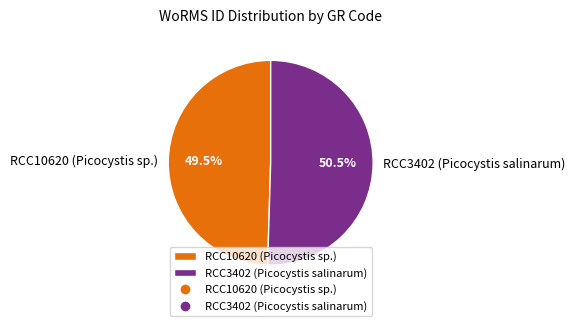

Is it true that RCC10620 (Picocystis sp.) is 39% of the pie?

False